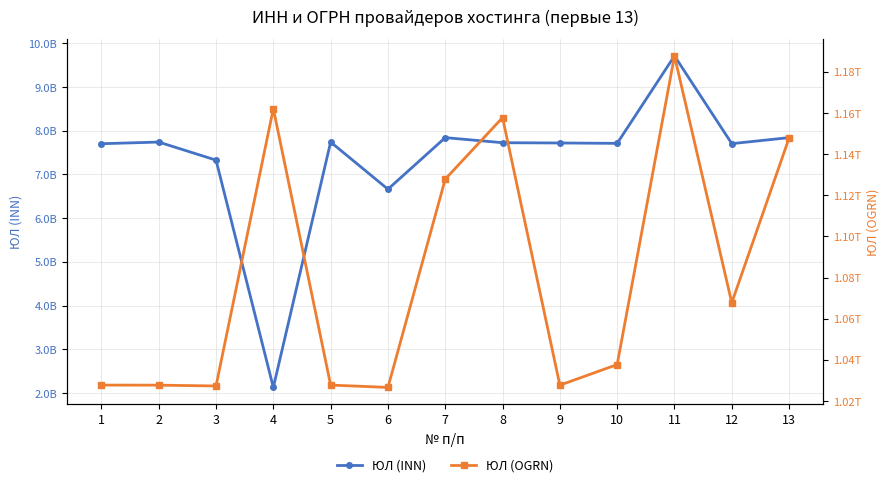

Reading left to right, extract all data points from this chart.

ЮЛ (INN): 1=7702233760	2=7740000076	3=7327026232	4=2130176633	5=7740000020	6=6662103947	7=7841468537	8=7725269570	9=7719007417	10=7710456087	11=9710053162	12=7703616170	13=7841504513
ЮЛ (OGRN): 1=1027739533953	2=1027700149124	3=1027301481954	4=1162130063501	5=1027739411457	6=1026605416760	7=1127847416982	8=1157746330862	9=1027700560920	10=1037710010964	11=1187746311048	12=1067759957275	13=1147847236228